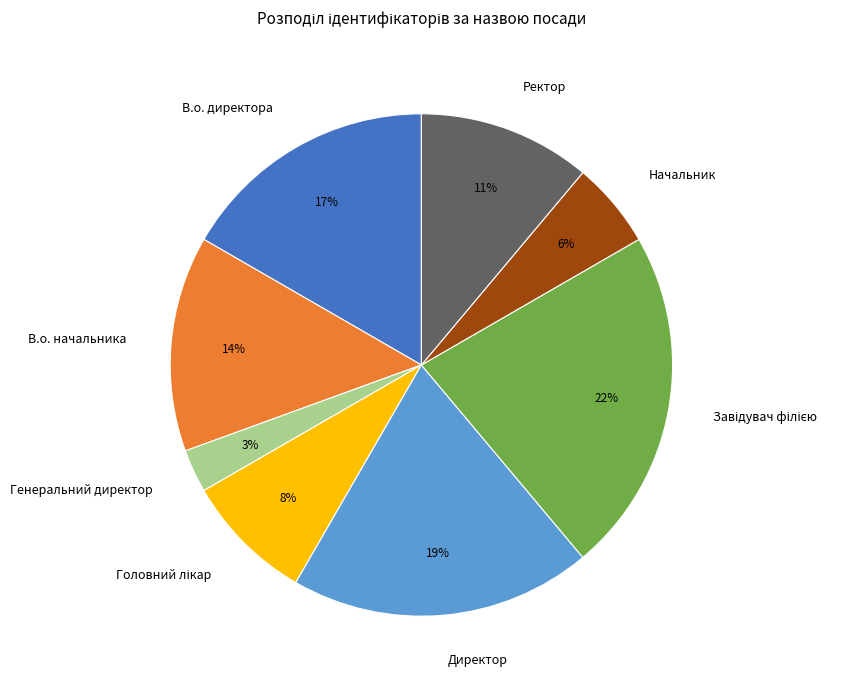

True or false: Директор accounts for 7% of the total.

False